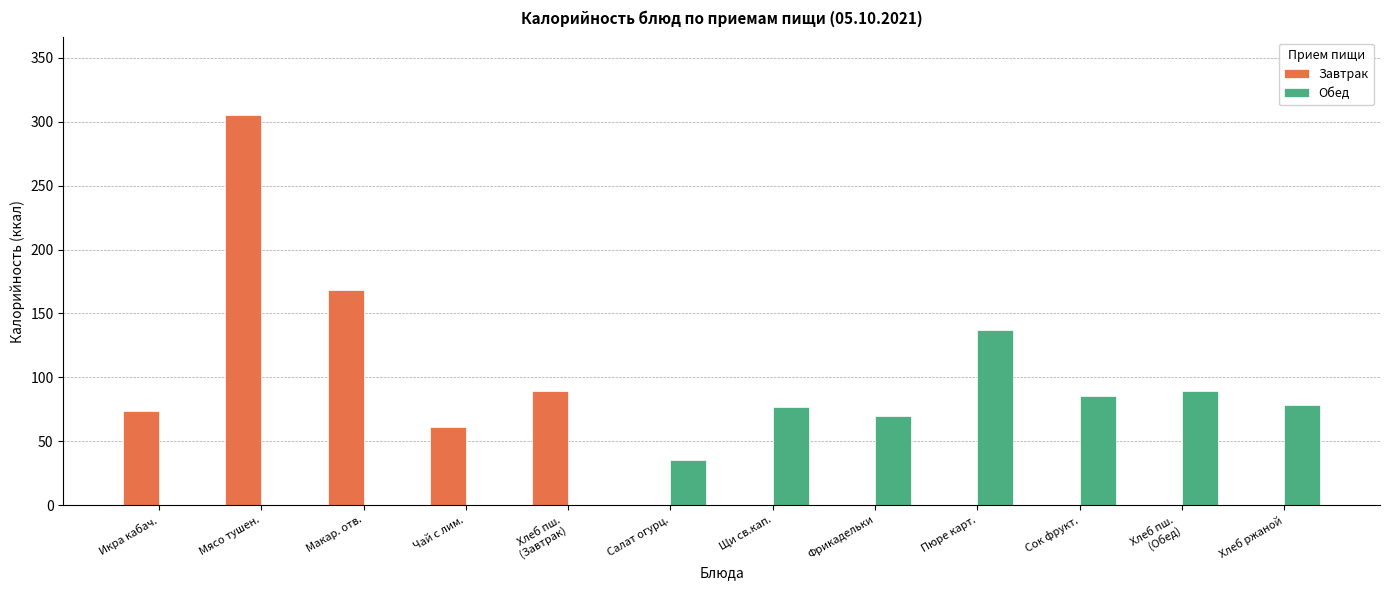

Count the number of categories in the chart.

12